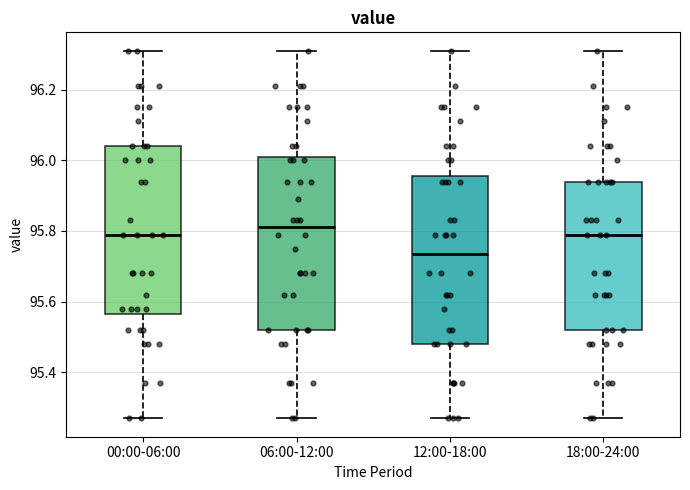

Reading left to right, read every box against the y-axis: the position of its median line, the range the box covers, and the ends of its whiskers. The values are not printed on the chart, so give them approximately, as read against the axis.

00:00-06:00: median 95.80, box 95.56 to 96.04, whiskers 95.28 to 96.32
06:00-12:00: median 95.82, box 95.52 to 96.02, whiskers 95.28 to 96.32
12:00-18:00: median 95.74, box 95.48 to 95.96, whiskers 95.28 to 96.32
18:00-24:00: median 95.80, box 95.52 to 95.94, whiskers 95.28 to 96.32